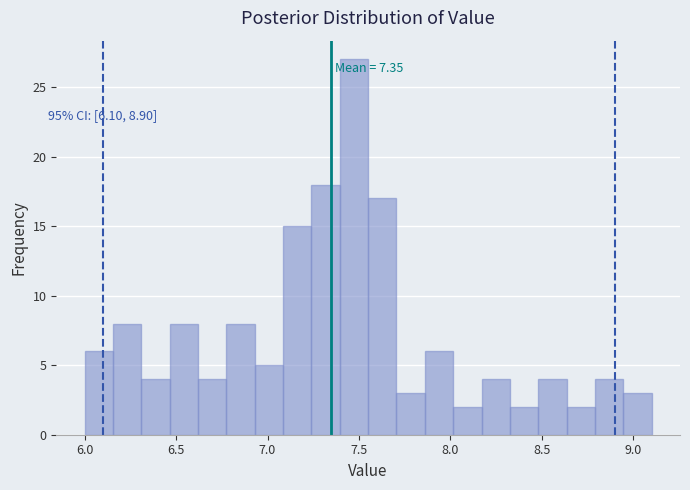

Around what value on the x-axis is the tallest bar? Give the approximate position of its centre, as read against the axis.

7.45